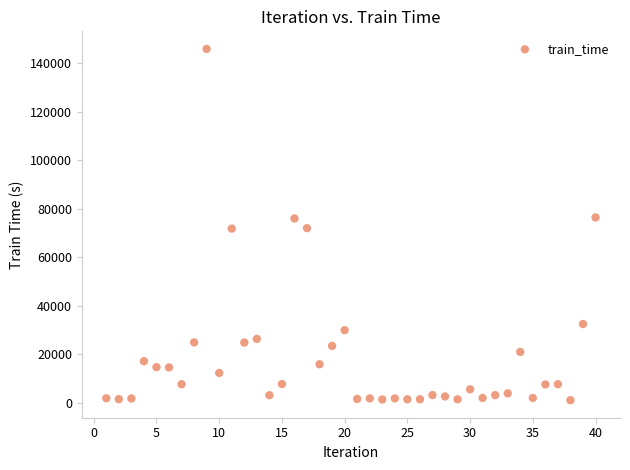

What is the range of X values (max minus min)?

39.0